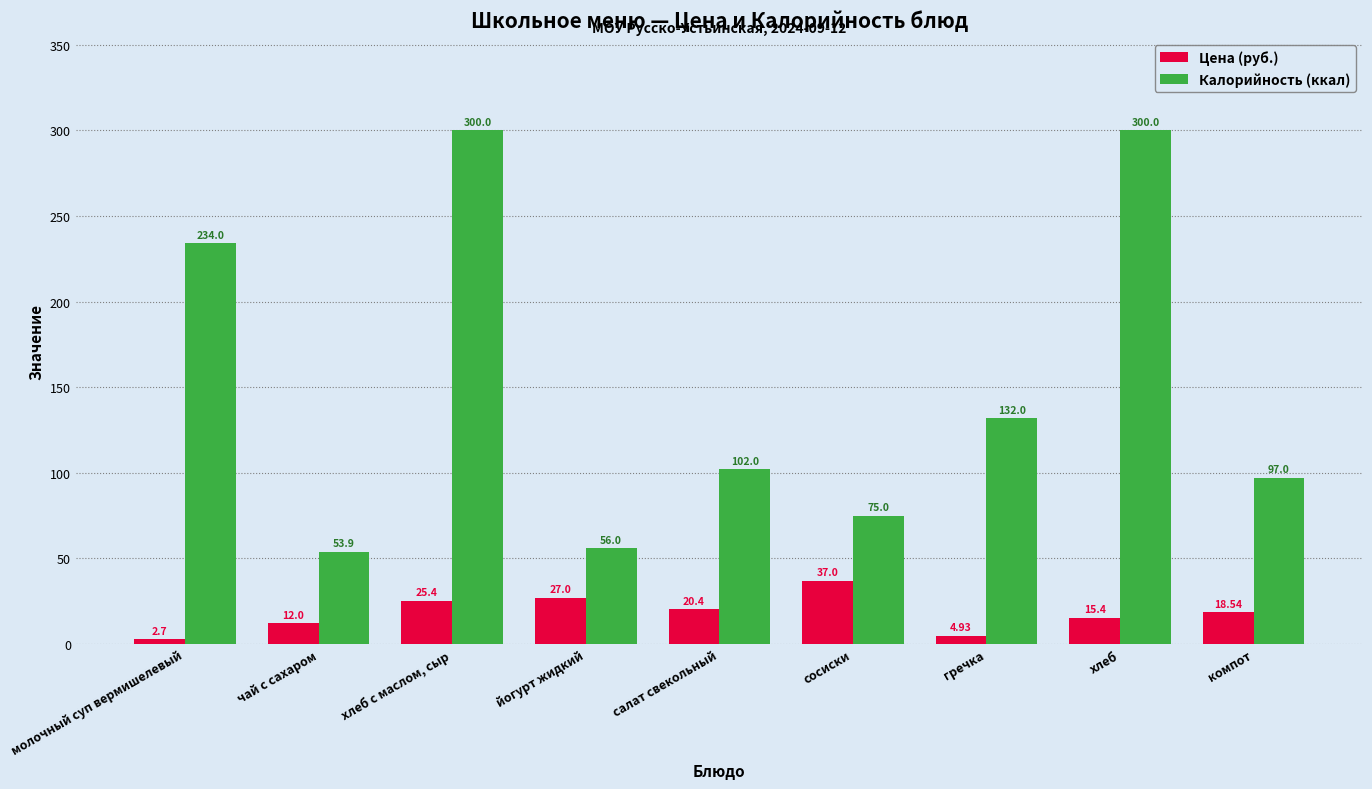

Is it true that Калорийность (ккал) equals 300.0 at хлеб?

True